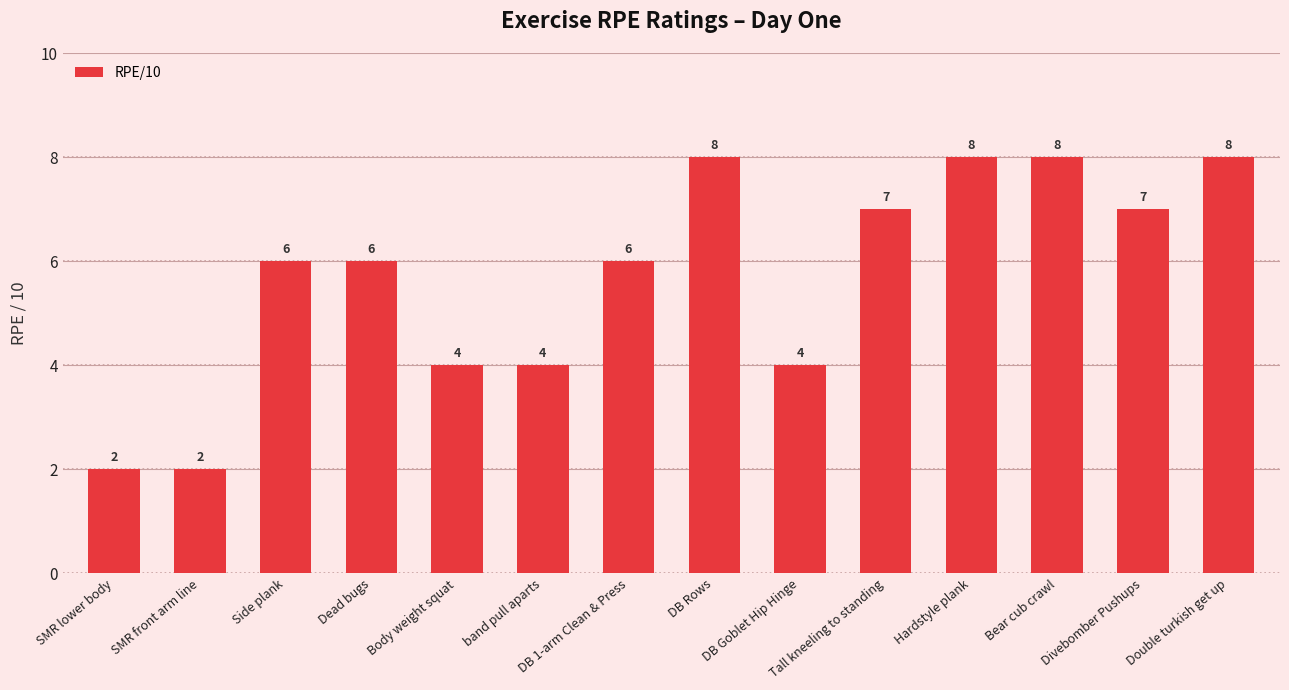

What is the minimum value shown in the chart?

2